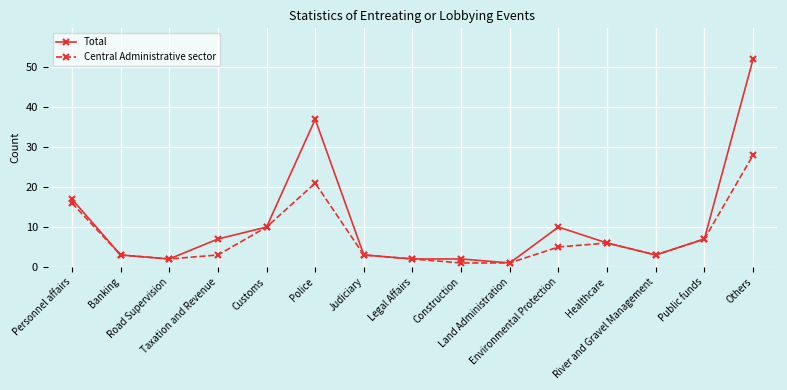

Is this an area chart (filled region under the line)?

No